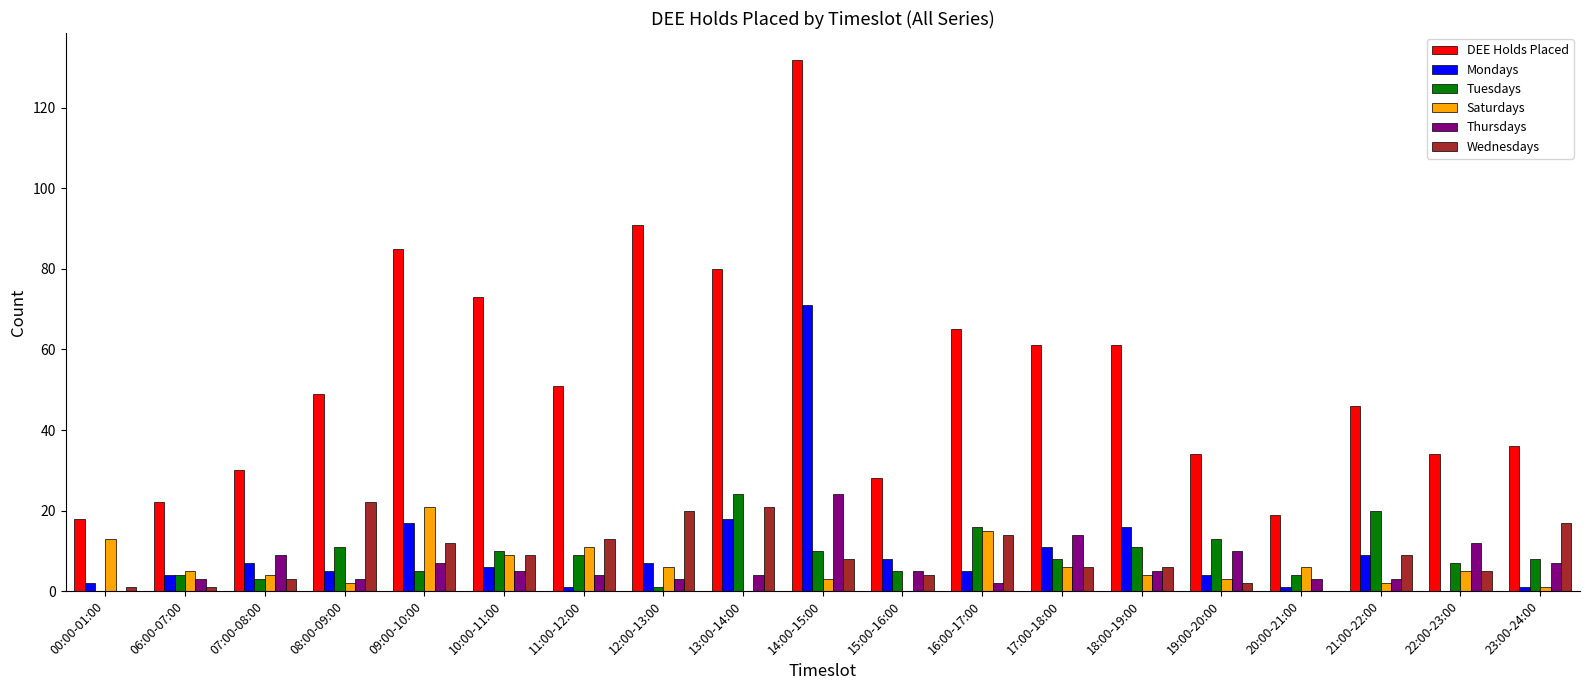

How many positive values does the Thursdays series have?

18